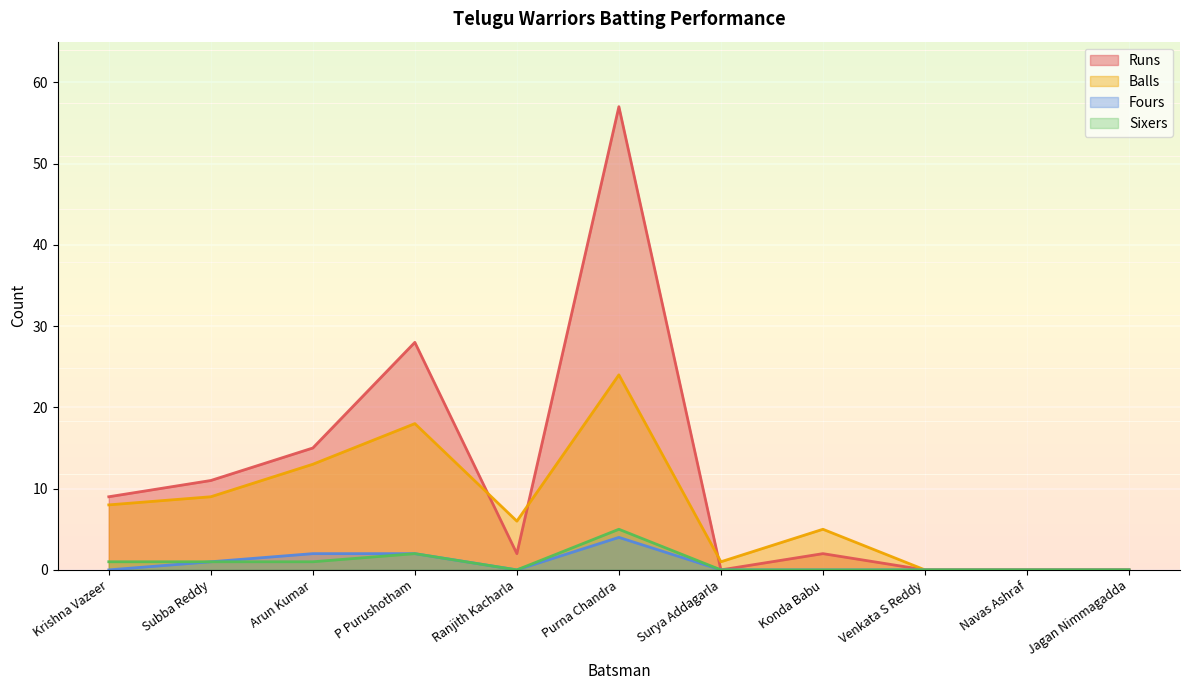

Is it true that Sixers equals 0 at Arun Kumar?

False